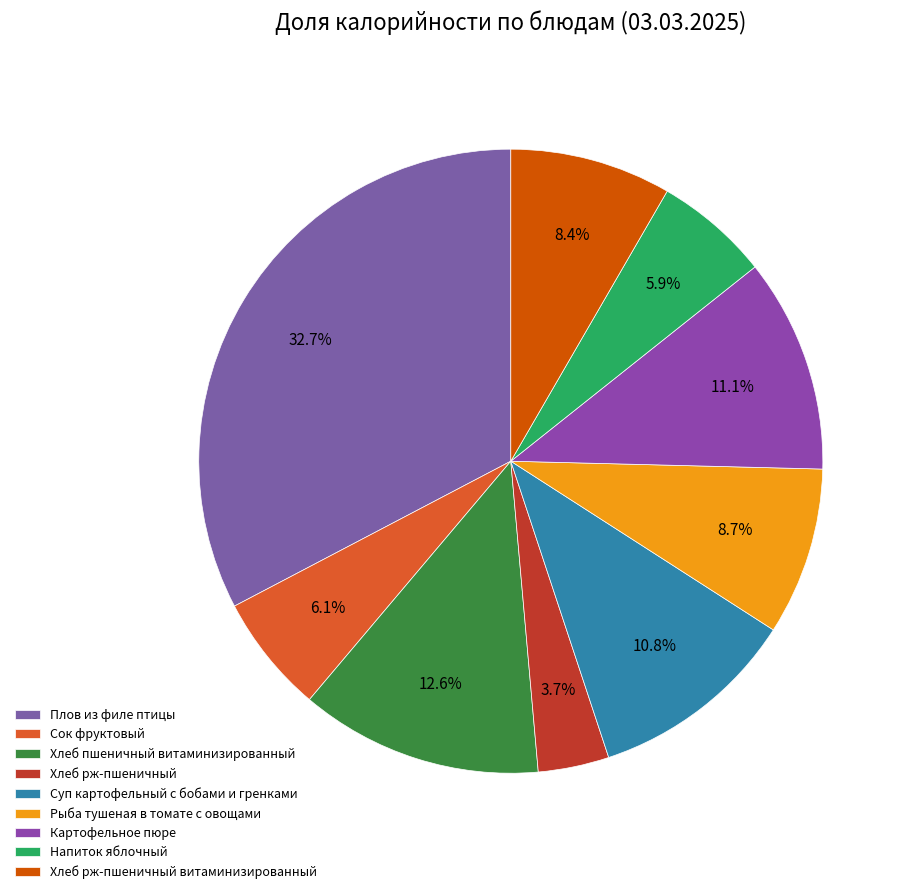

Count the number of slices in the pie.

9